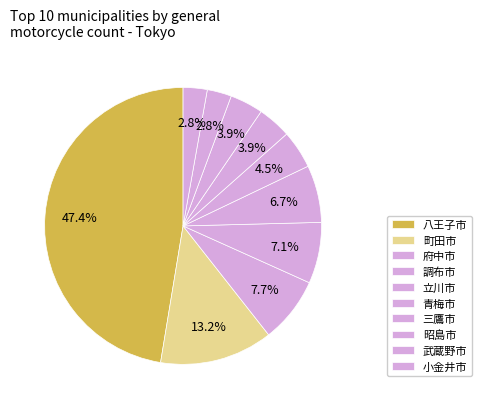

Is it true that 調布市 is 7% of the pie?

True